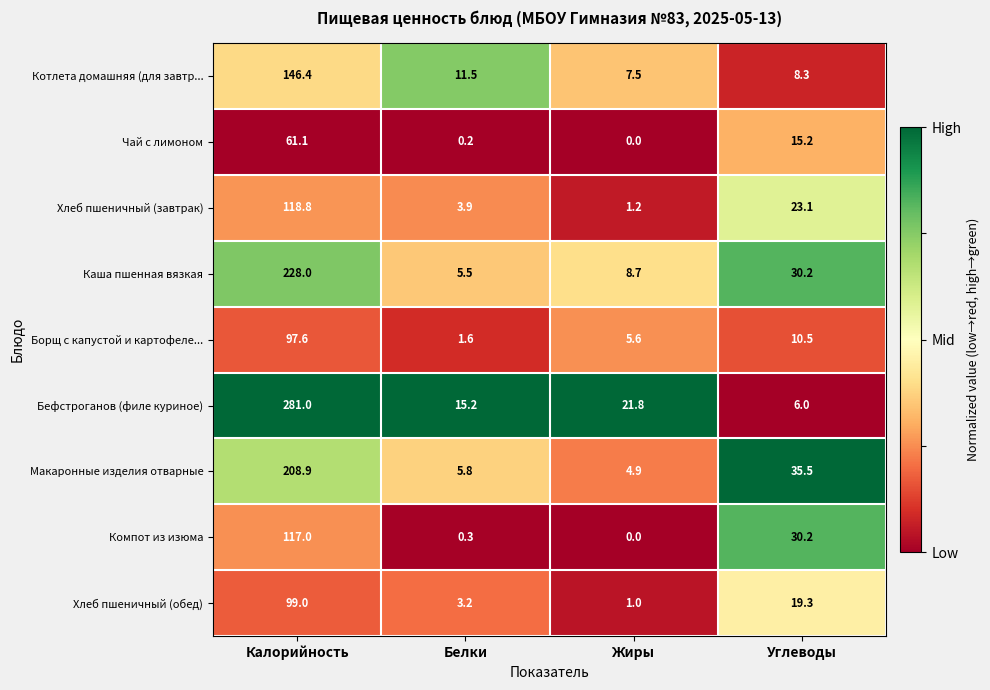

Which series changed the most between Белки and Углеводы?

Компот из изюма